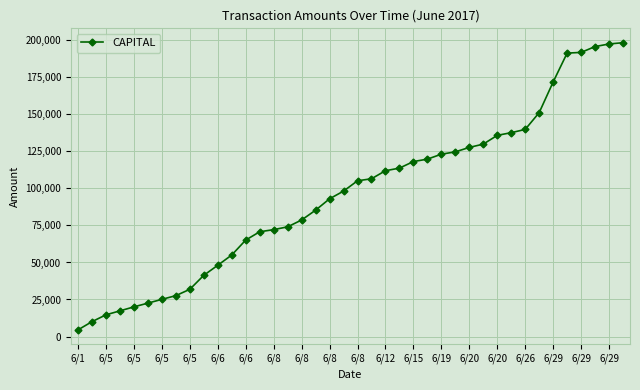

How many data points does each series have?

40